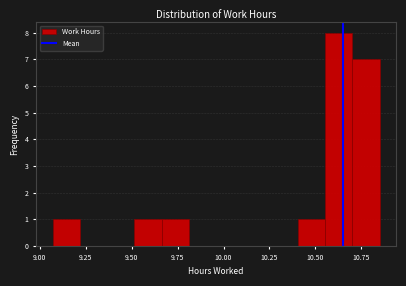

Read against the x-axis, roughly where is the centre of the tallest bar?

10.65